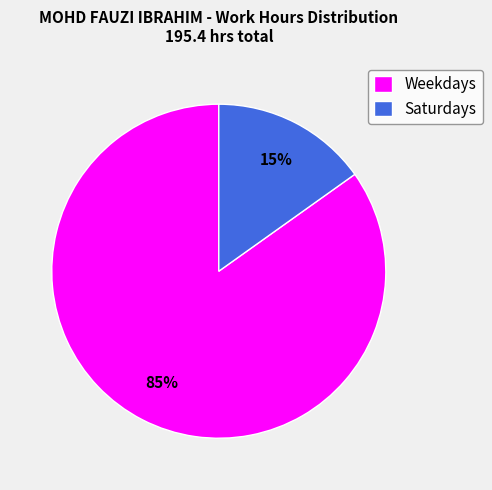

Does any single category account for the majority?

Yes